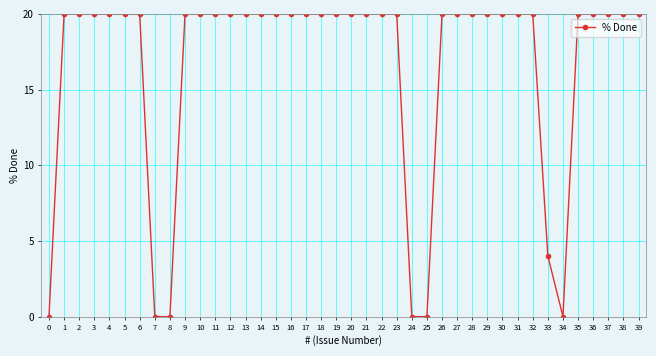

What is the greatest value displayed?

20